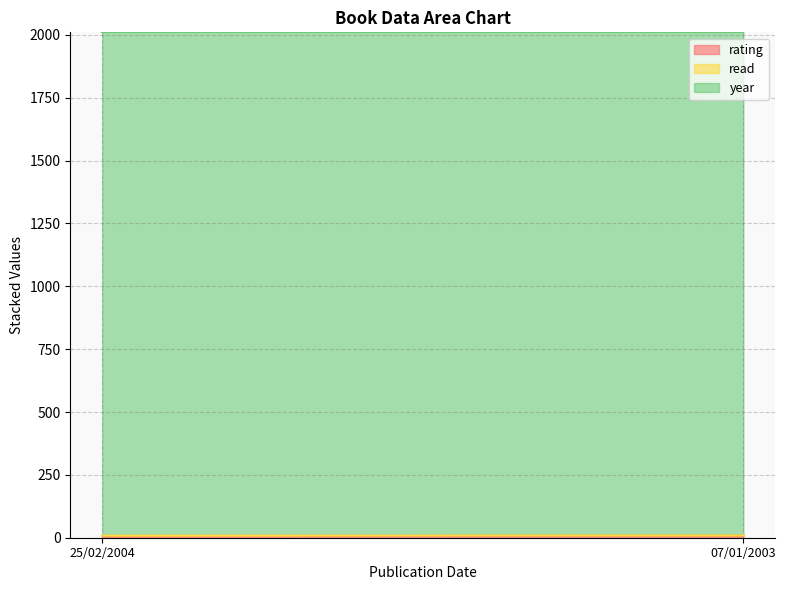

What is the maximum value shown in the chart?

2004